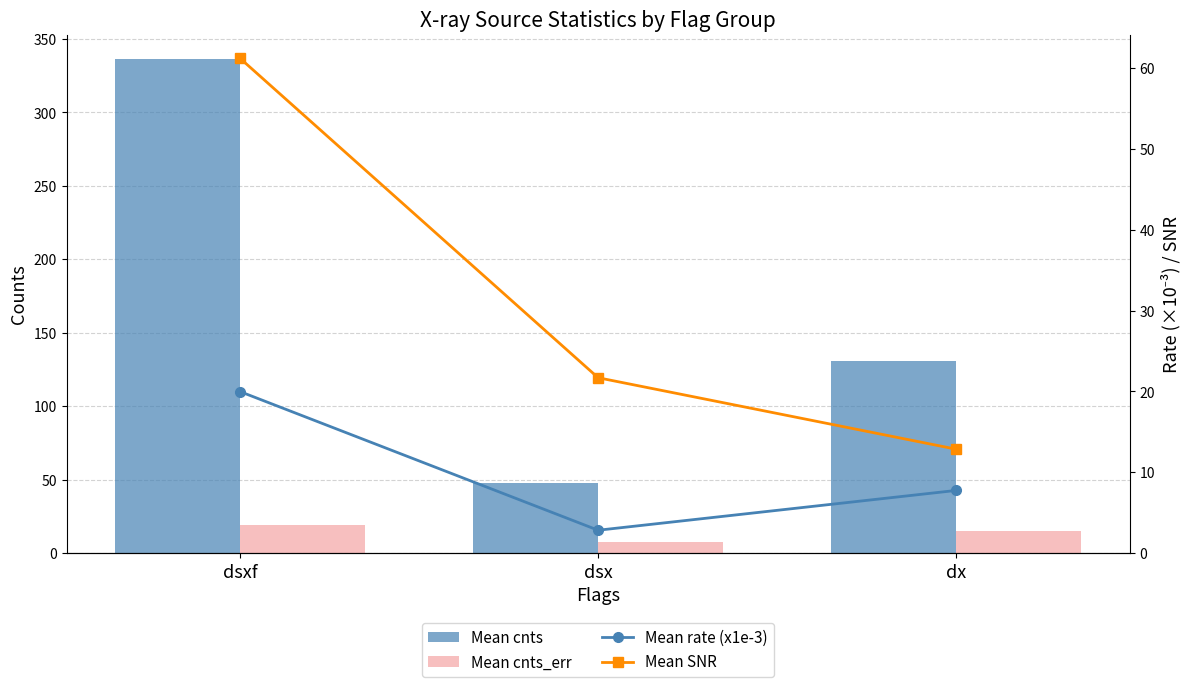

Reading right to left, list all the values displayed in this chart.

Mean cnts: 130.6	47.9	336.1
Mean cnts_err: 15.3	7.4	19.0
Mean rate (x1e-3): 7.8	2.8	20.0
Mean SNR: 12.9	21.7	61.2